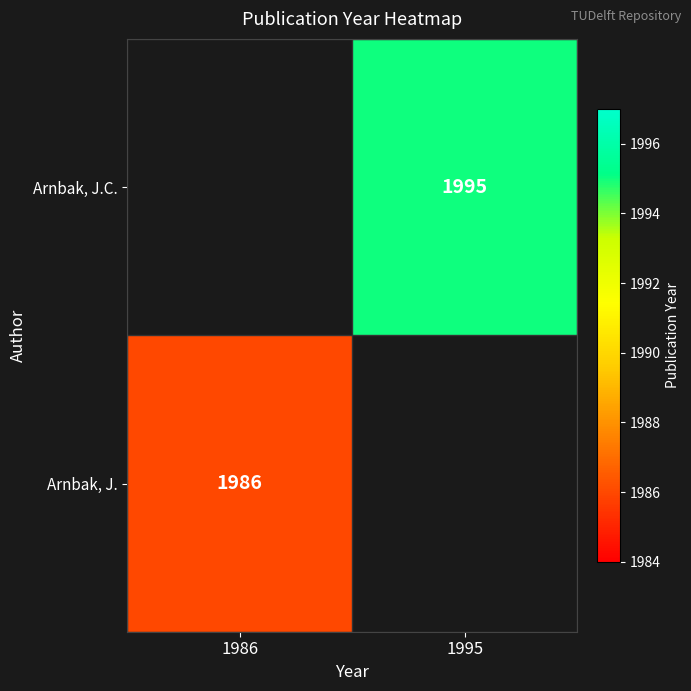

True or false: Arnbak, J. has a value of 749.3 at 1986.

False